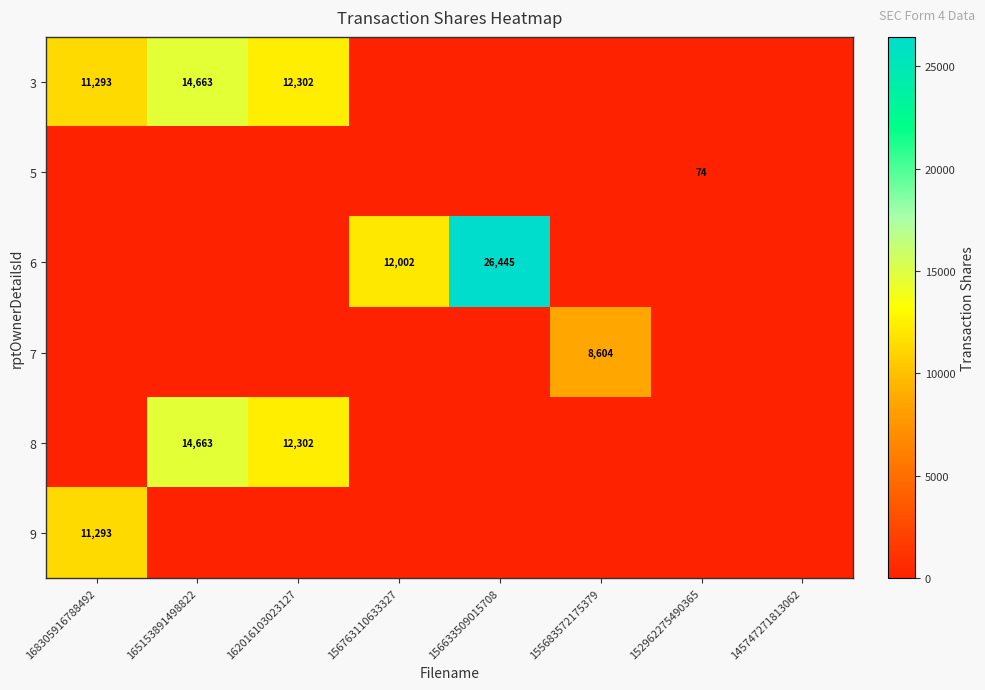

Is it true that 8 equals 14663 at 165153891498822?

True